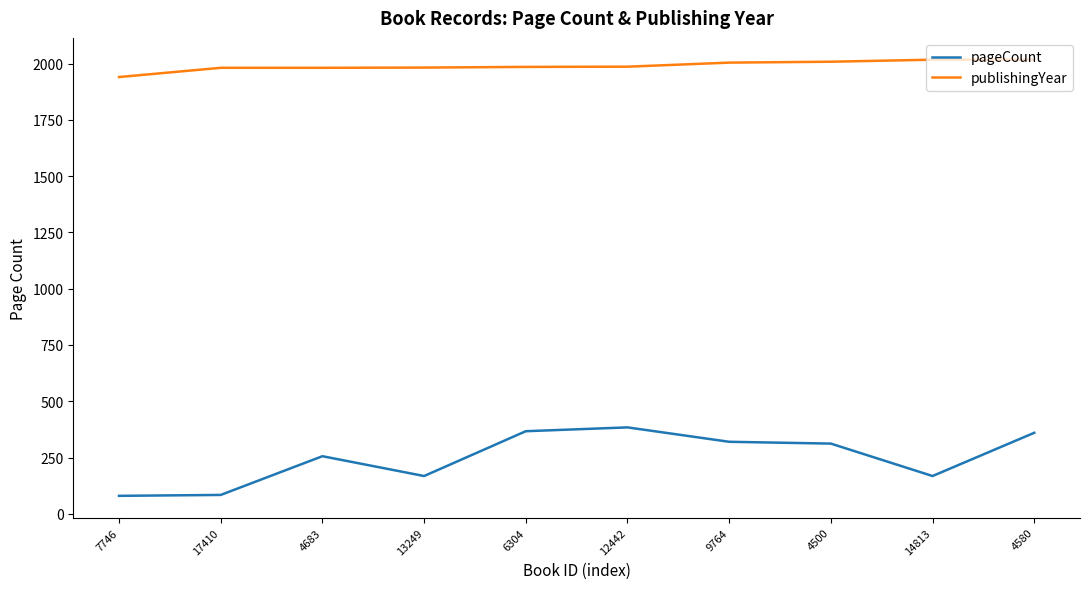

What position from the right is 13249?

7